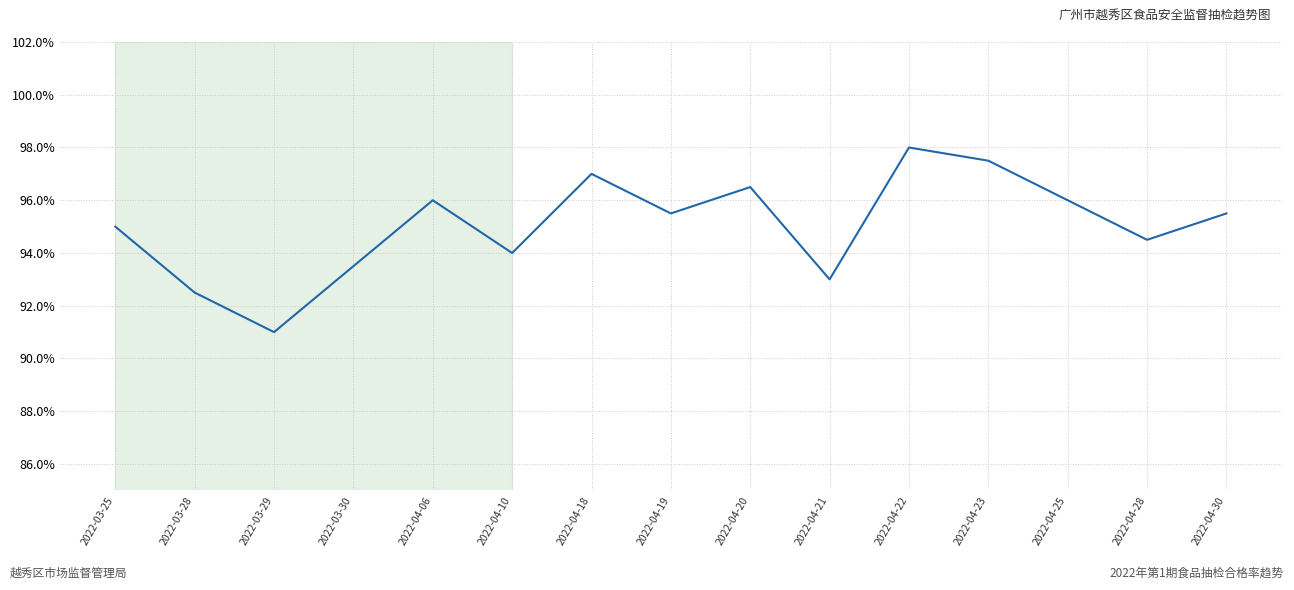

What is the difference between the values at 2022-04-20 and 2022-04-30?

1.0